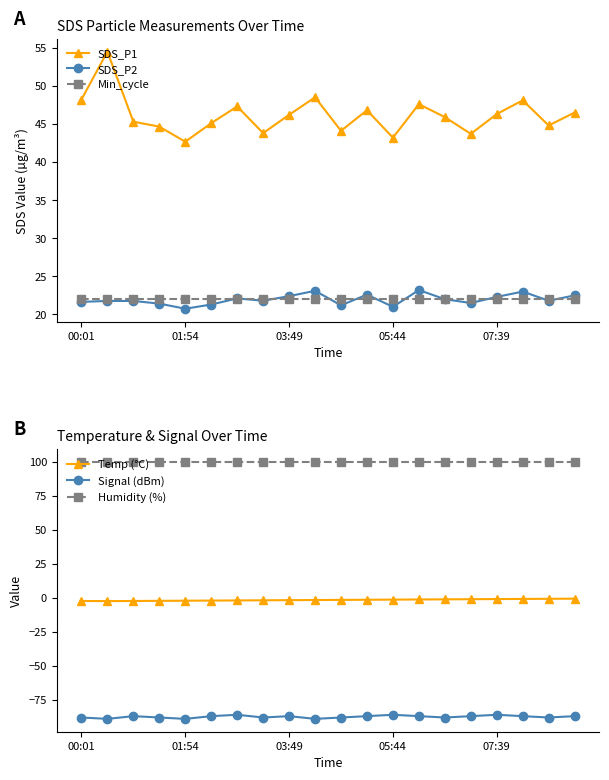

What is the difference between the maximum and second lowest values in the SDS_P1 series?

11.3